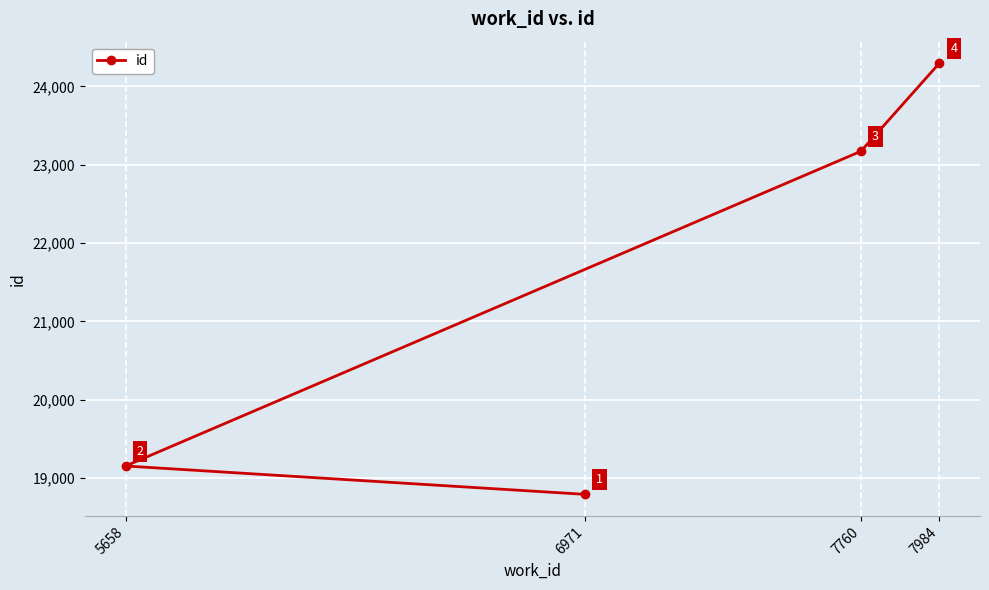

What is the sum of the values at 6971 and 7760?

41965